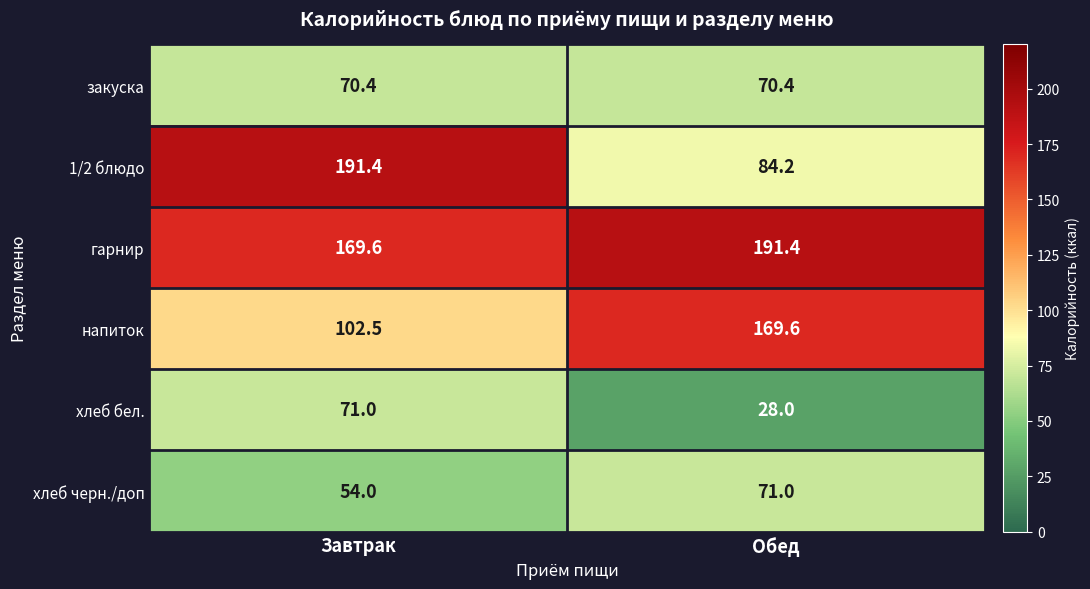

Which series changed the most between Завтрак and Обед?

1/2 блюдо